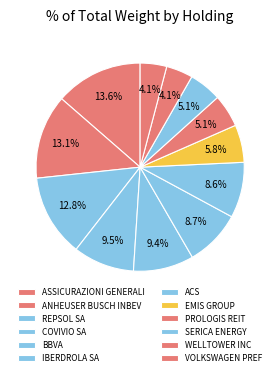

Is there a majority slice in this chart?

No